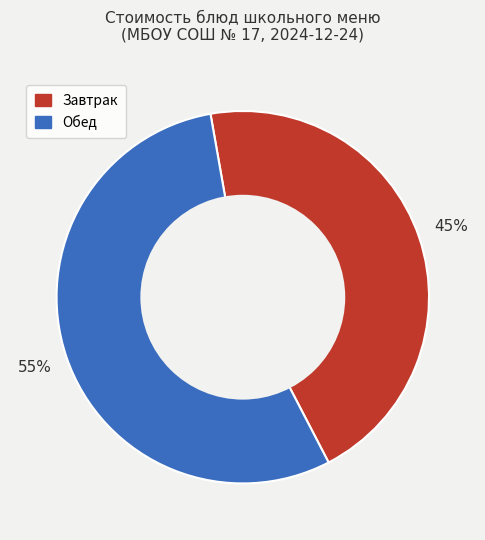

To the nearest percent, what is the difference between the largest and smallest slice percentages?

10%